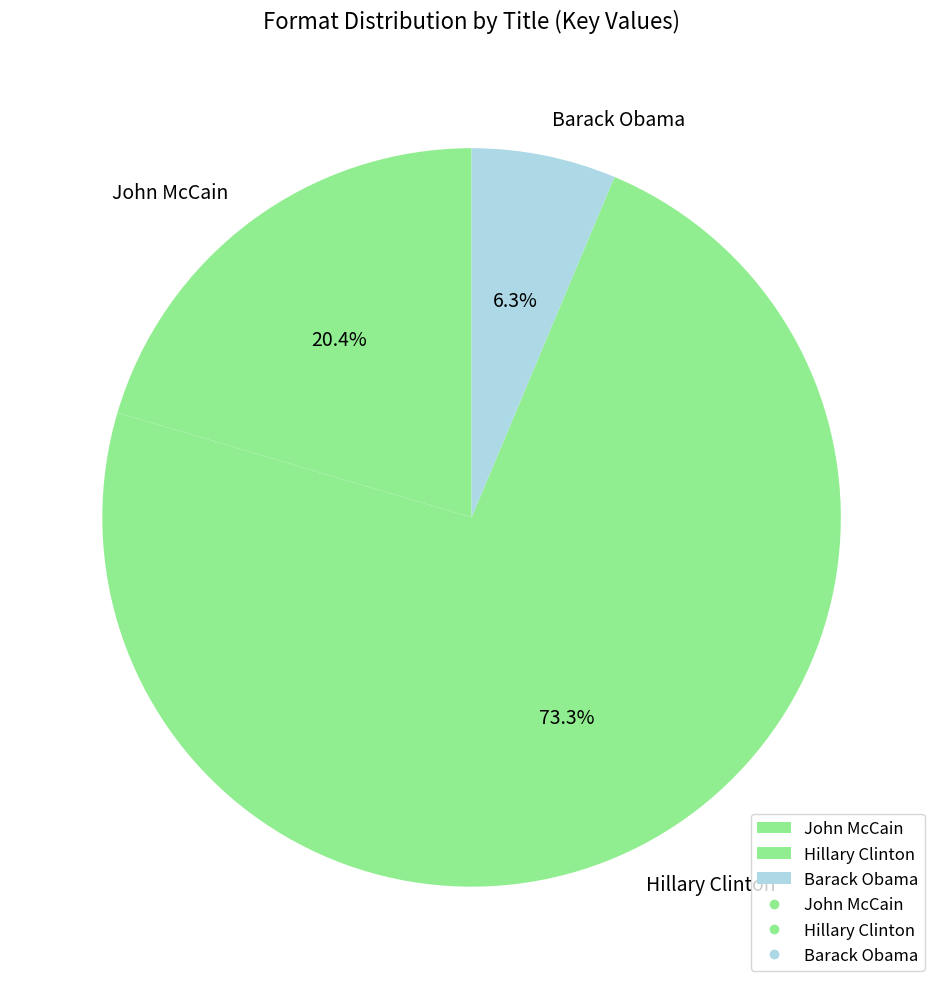

To the nearest percent, what is the difference between the Hillary Clinton and John McCain slice percentages?

53%